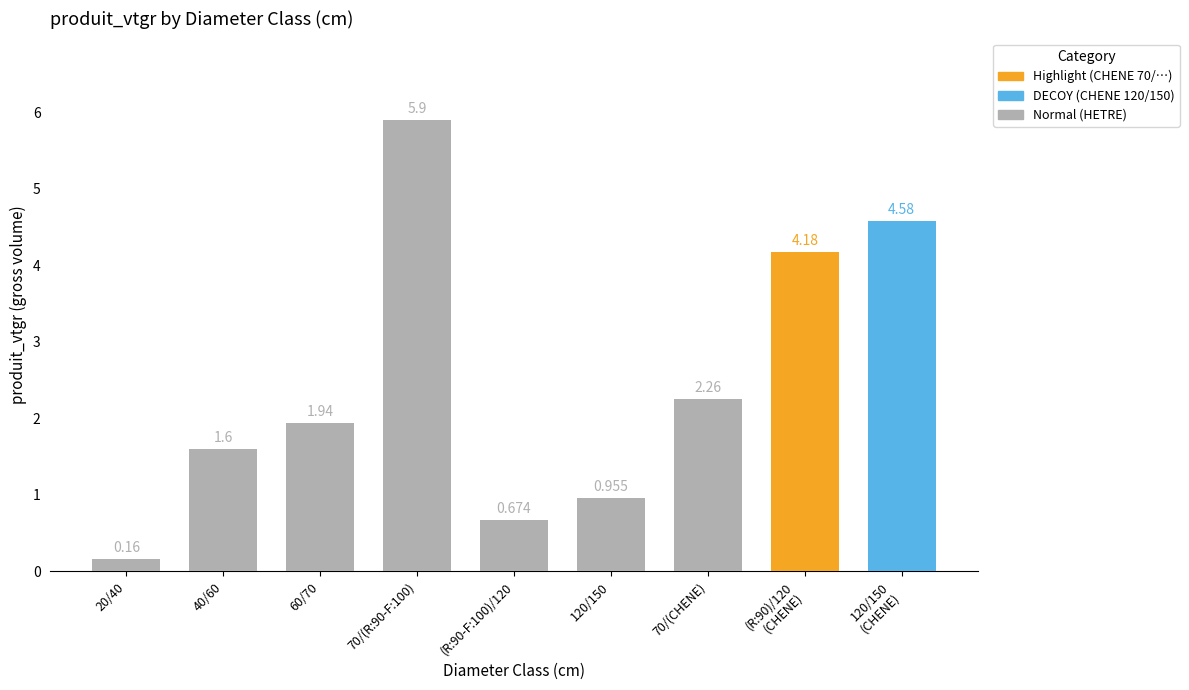

What is the difference between the values at 70/(R:90-F:100) and 120/150?

4.9